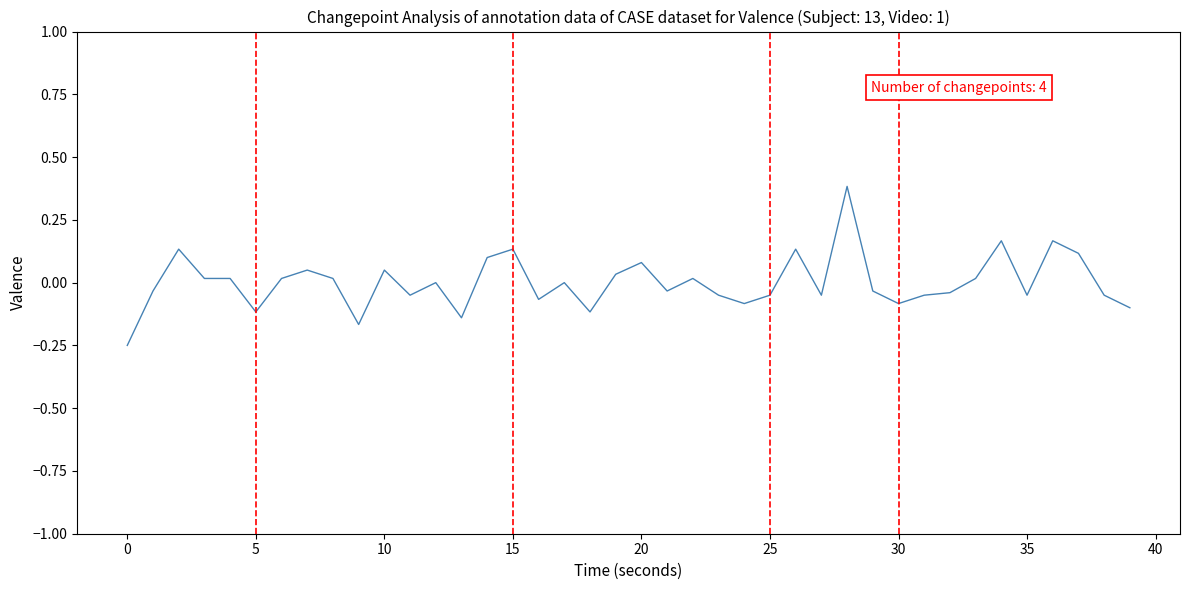

What is the maximum value shown in the chart?

0.4